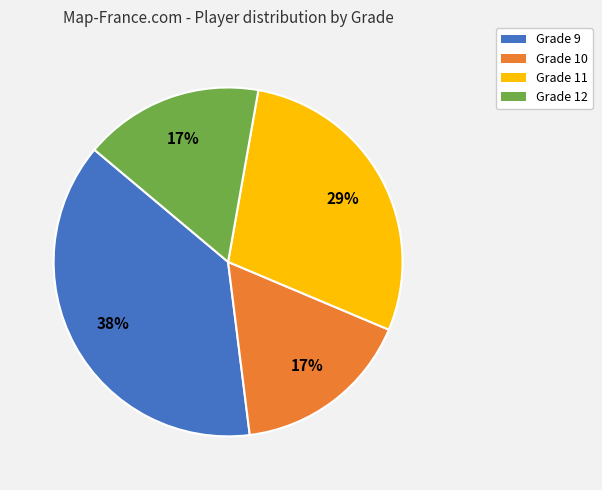

How many slices are in this pie chart?

4